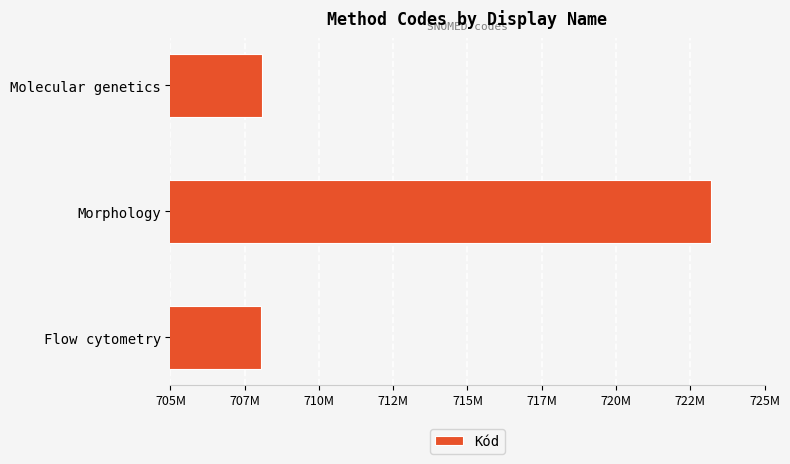

Does the chart contain any negative values?

No